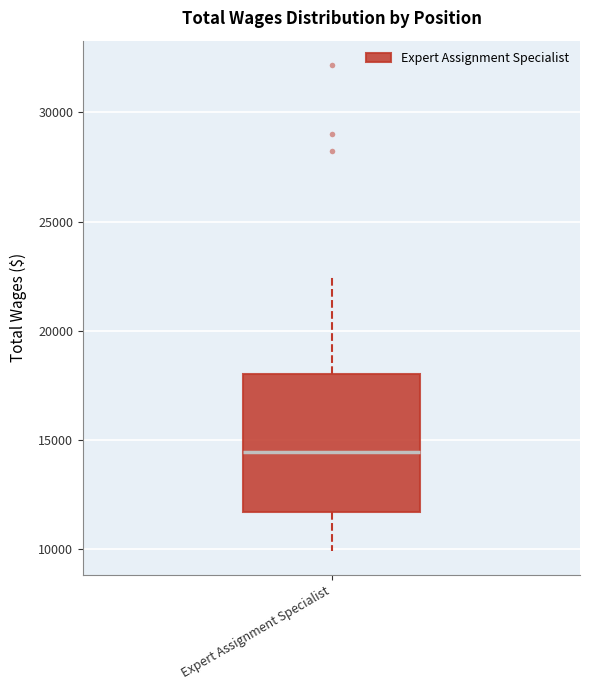

Read this box plot against the y-axis: the position of the median line, the range covered by the box, and the ends of both whiskers. The values are not printed on the chart, so give them approximately, as read against the axis.

median 14500, box 11500 to 18000, whiskers 10000 to 22500